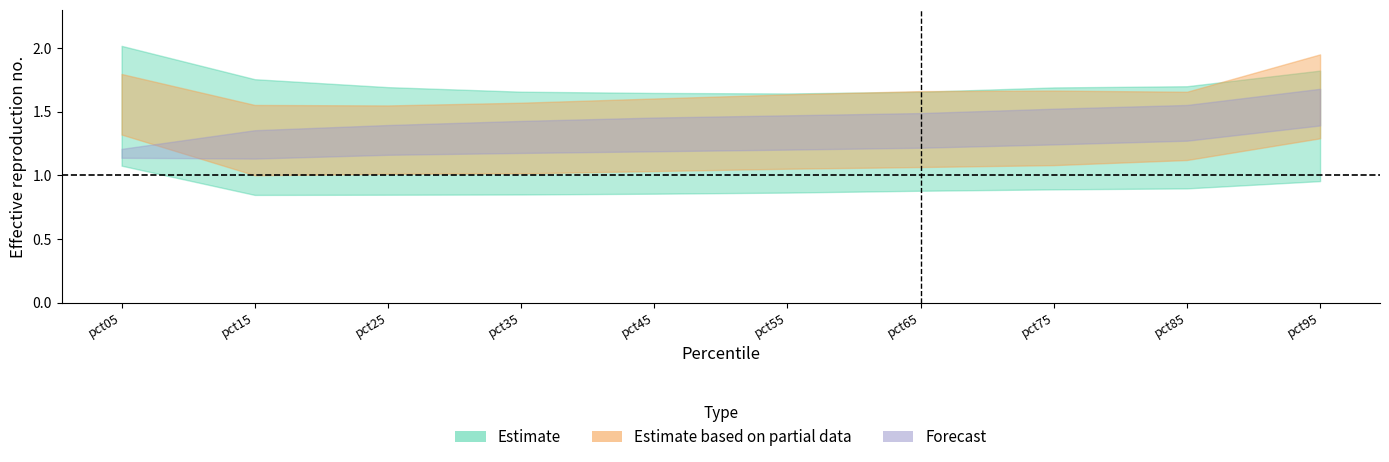

The Jan series shows 0.7 at pct75. True or false?

False